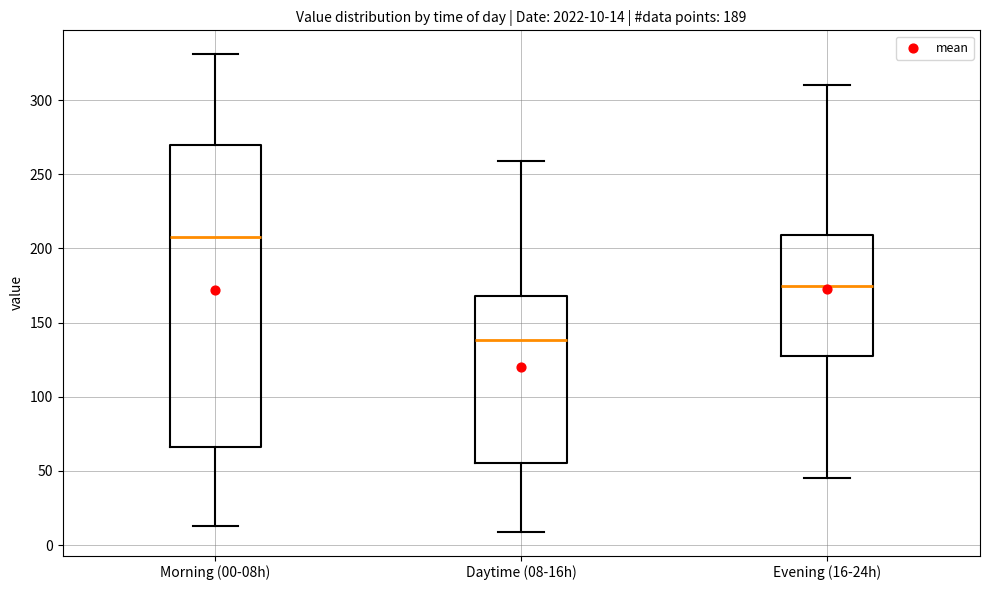

Which box is the tallest, from its lower edge to its upper edge?

Morning (00-08h)